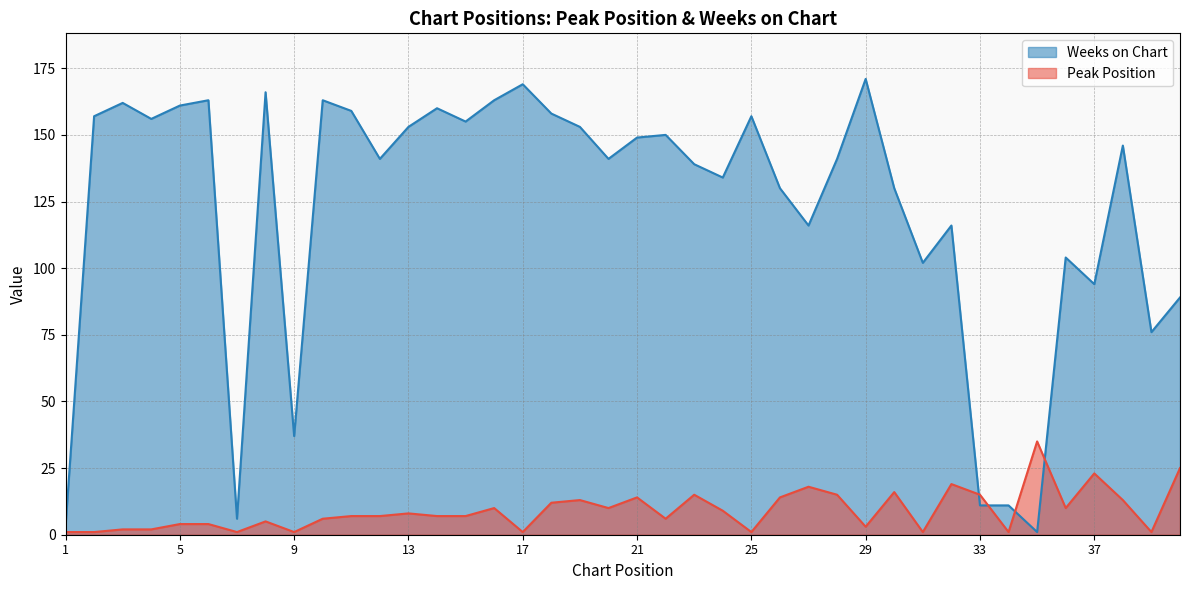

Reading right to left, transcribe all the data shown in this chart.

Peak Position: 40=25	39=1	38=13	37=23	36=10	35=35	34=1	33=15	32=19	31=1	30=16	29=3	28=15	27=18	26=14	25=1	24=9	23=15	22=6	21=14	20=10	19=13	18=12	17=1	16=10	15=7	14=7	13=8	12=7	11=7	10=6	9=1	8=5	7=1	6=4	5=4	4=2	3=2	2=1	1=1
Weeks on Chart: 40=89	39=76	38=146	37=94	36=104	35=1	34=11	33=11	32=116	31=102	30=130	29=171	28=141	27=116	26=130	25=157	24=134	23=139	22=150	21=149	20=141	19=153	18=158	17=169	16=163	15=155	14=160	13=153	12=141	11=159	10=163	9=37	8=166	7=6	6=163	5=161	4=156	3=162	2=157	1=3